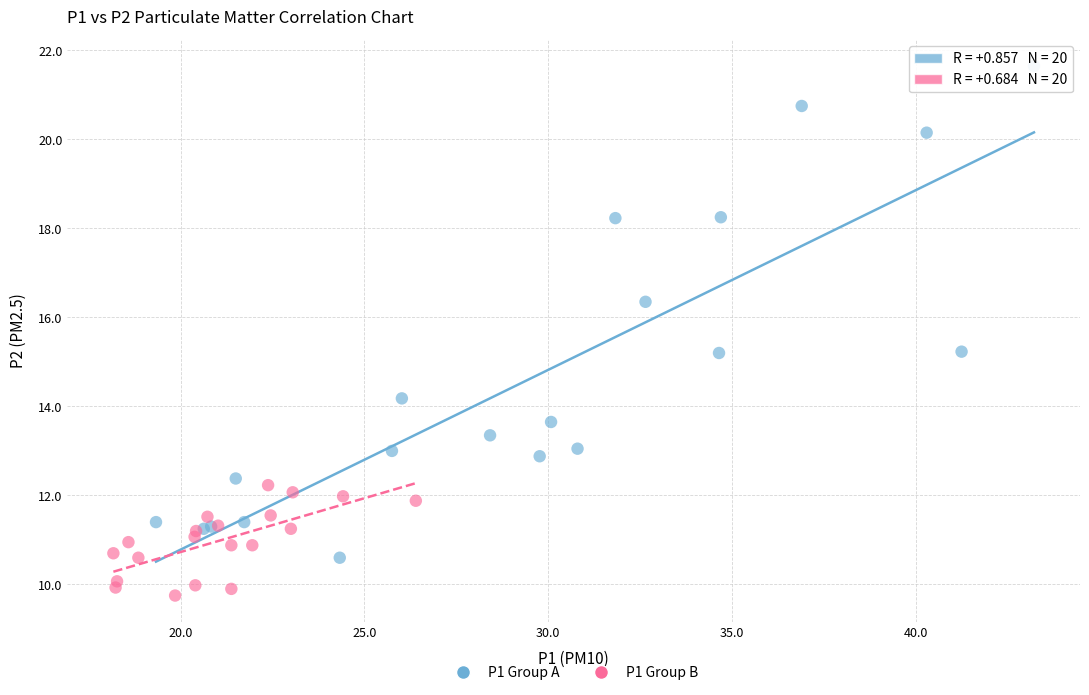

Which series has the largest Y range (max minus min)?

P1 Group A